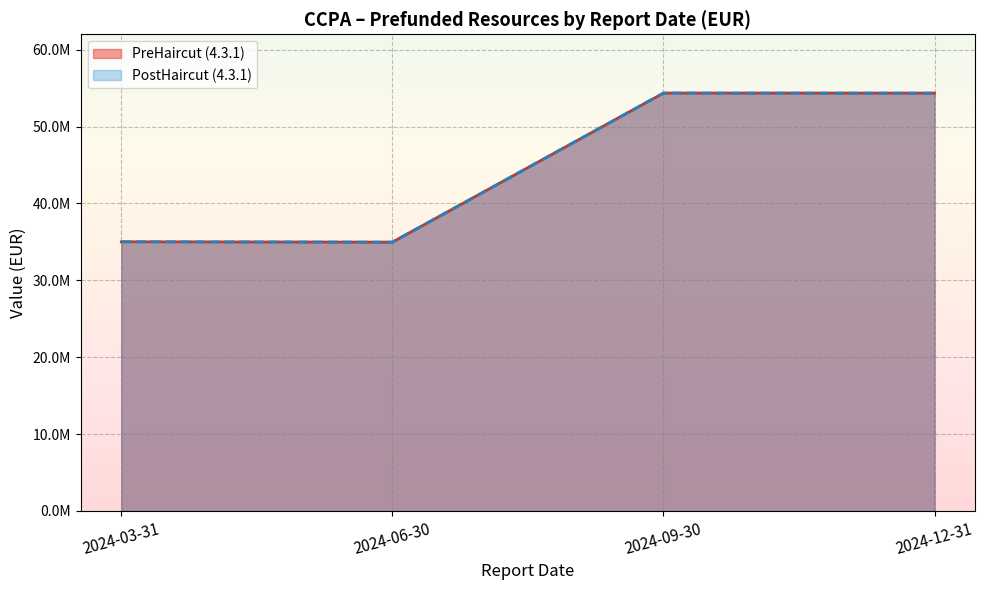

In PreHaircut 4.3.1, how many points are higher than both neighbors (excluding endpoints)?

1